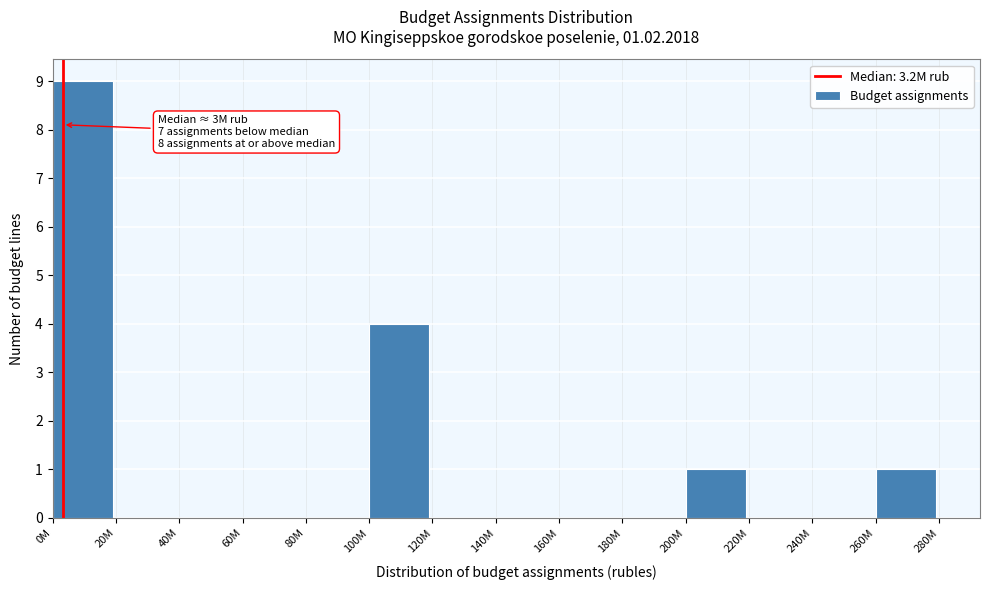

Reading left to right, what are all the values shown in this chart?

0M=9	20M=0	40M=0	60M=0	80M=0	100M=4	120M=0	140M=0	160M=0	180M=0	200M=1	220M=0	240M=0	260M=1